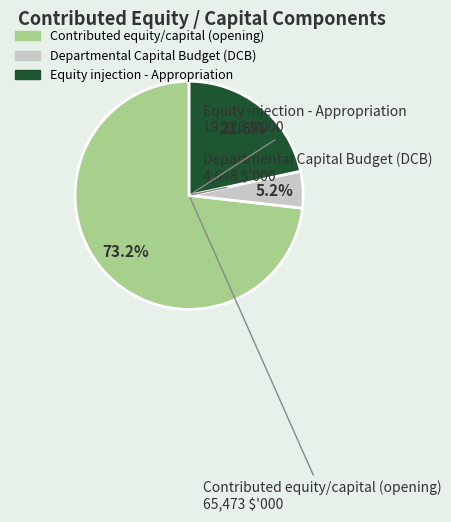

Combined, what portion of the pie is Departmental Capital Budget (DCB) and Contributed equity/capital (opening)?

78.4%